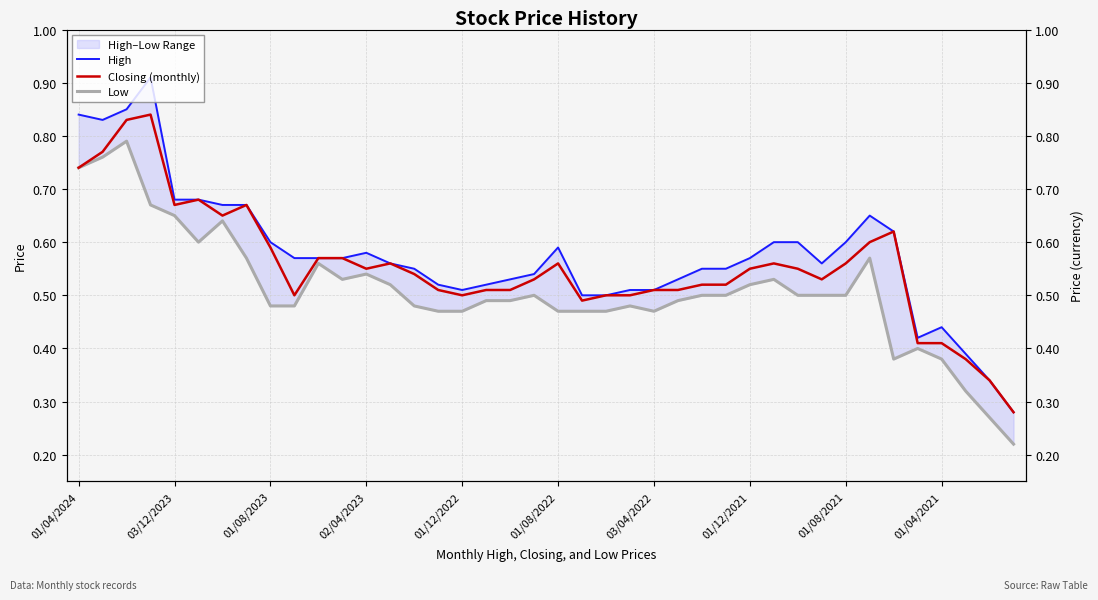

What is the label of the 6th point from the right?

34